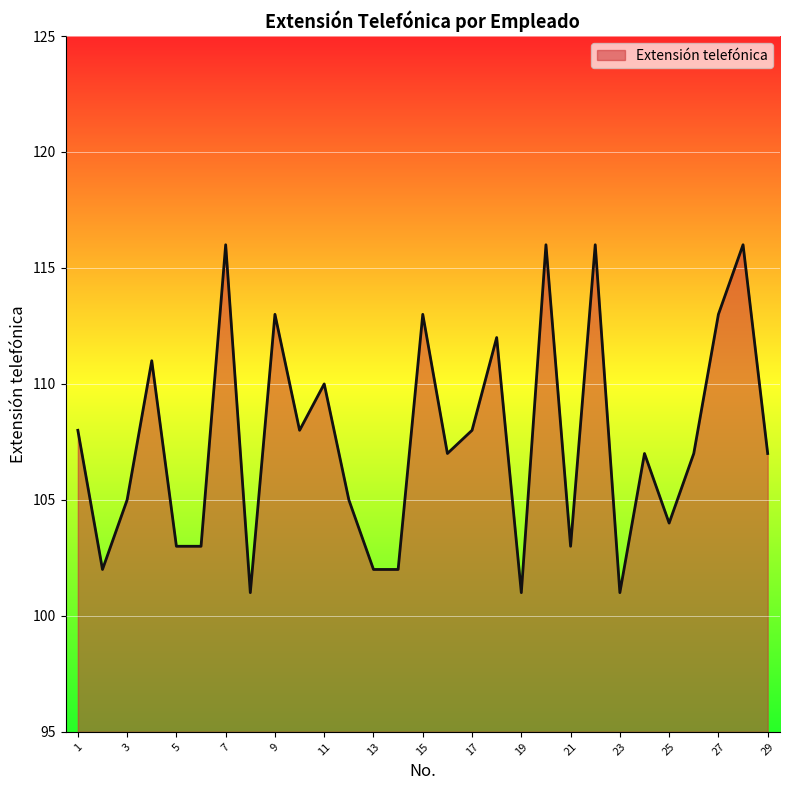

What is the smallest value displayed?

101